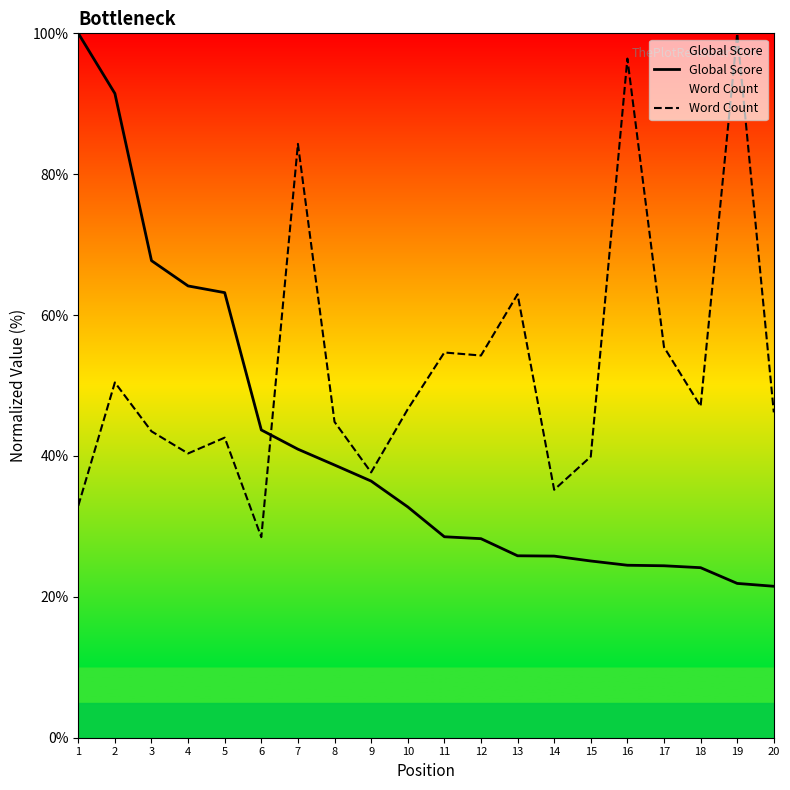

How many intersections are there between Global Score and Word Count?

1